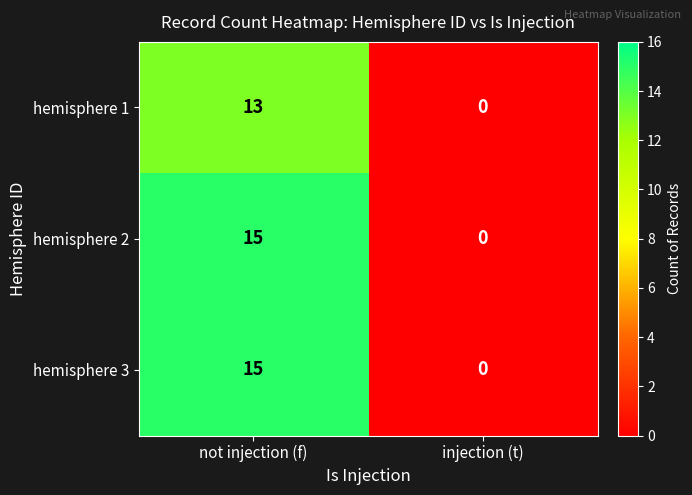

How many values in hemisphere 1 are above zero?

1